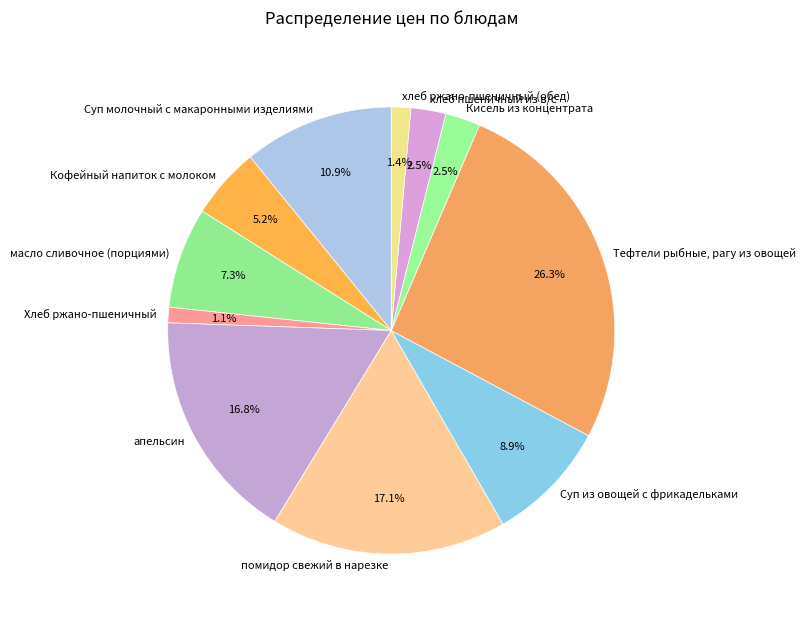

Between Хлеб ржано-пшеничный and Кофейный напиток с молоком, which is larger?

Кофейный напиток с молоком